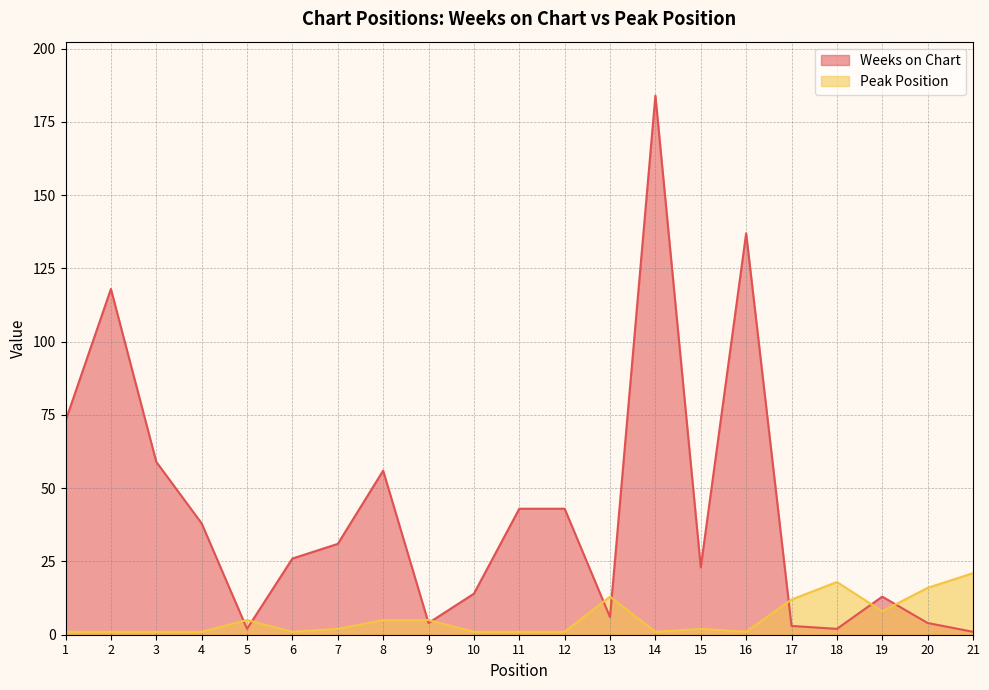

At which label does Peak Position reach its minimum?

1